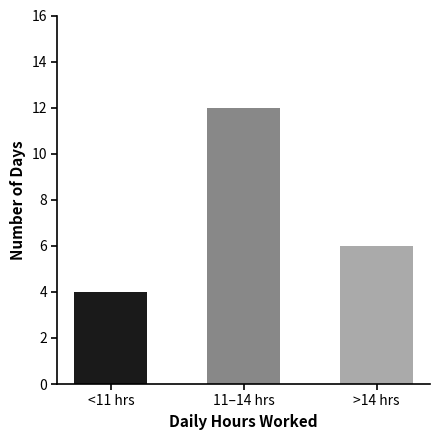

At which label does the data first exceed 6?

11–14 hrs